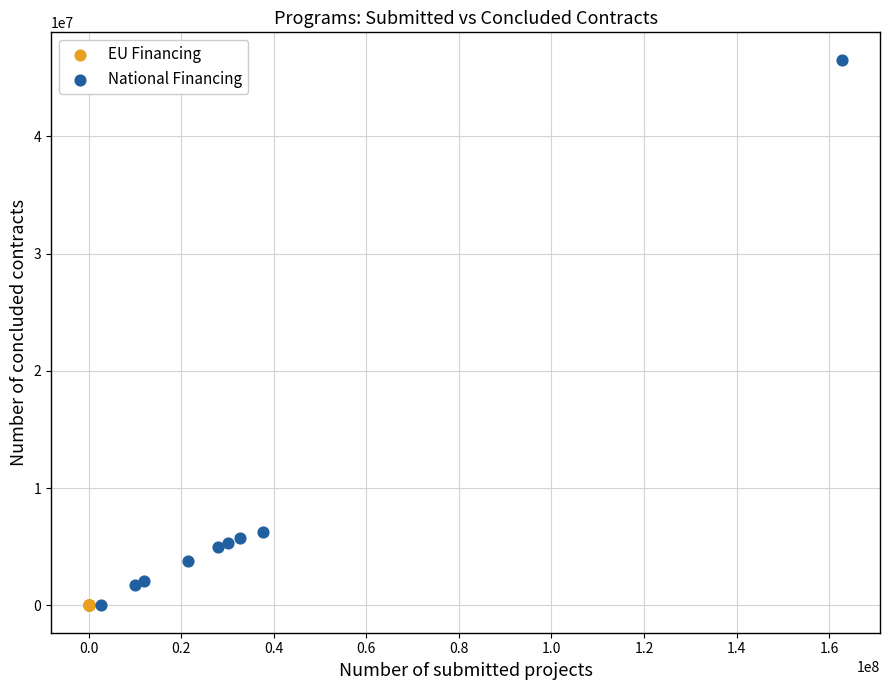

Which series contains the highest Y value?

National Financing